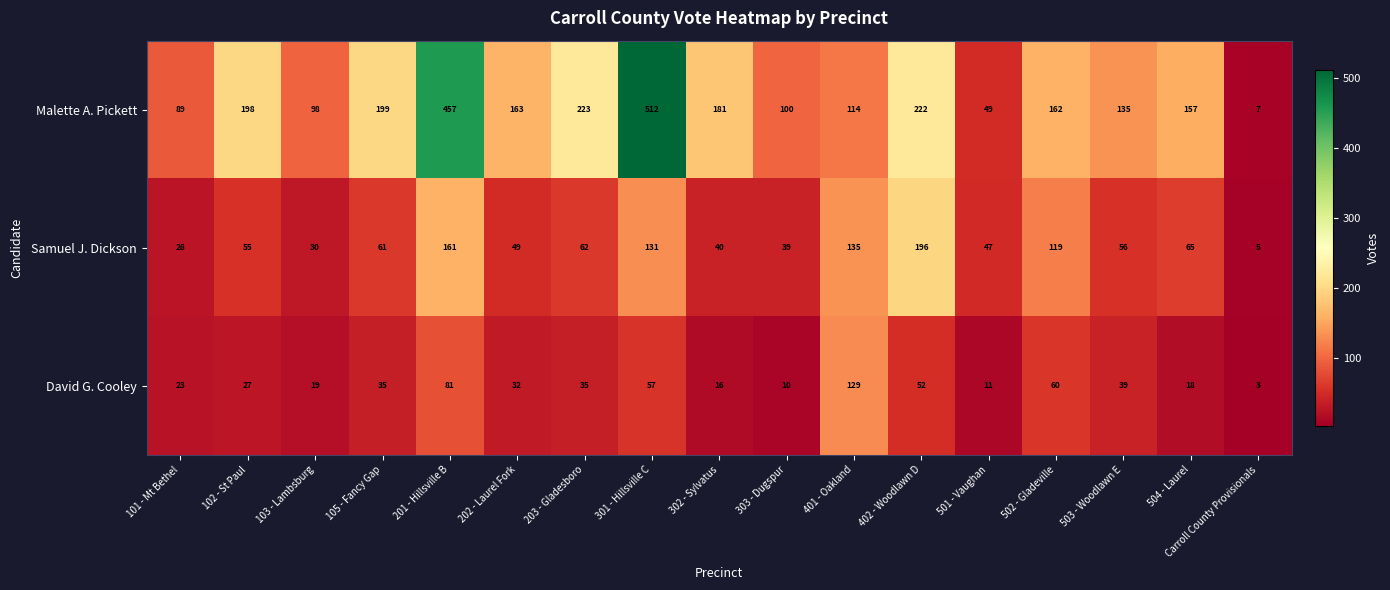

Which series has the widest spread of values?

Malette A. Pickett